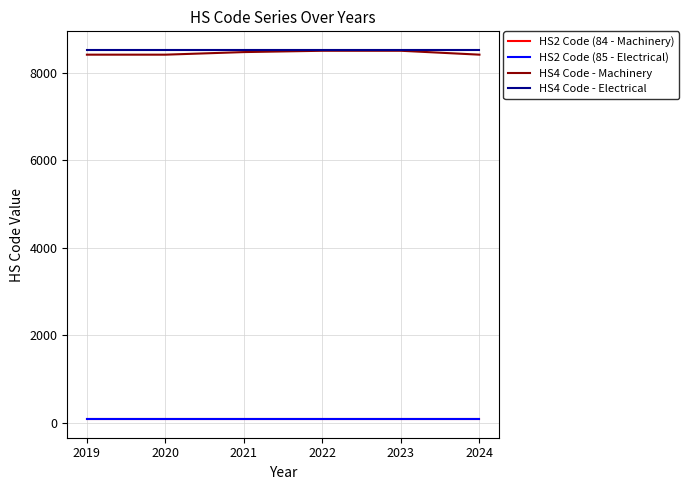

True or false: HS2 Code (84 - Machinery) and HS4 Code - Electrical cross at least once.

False